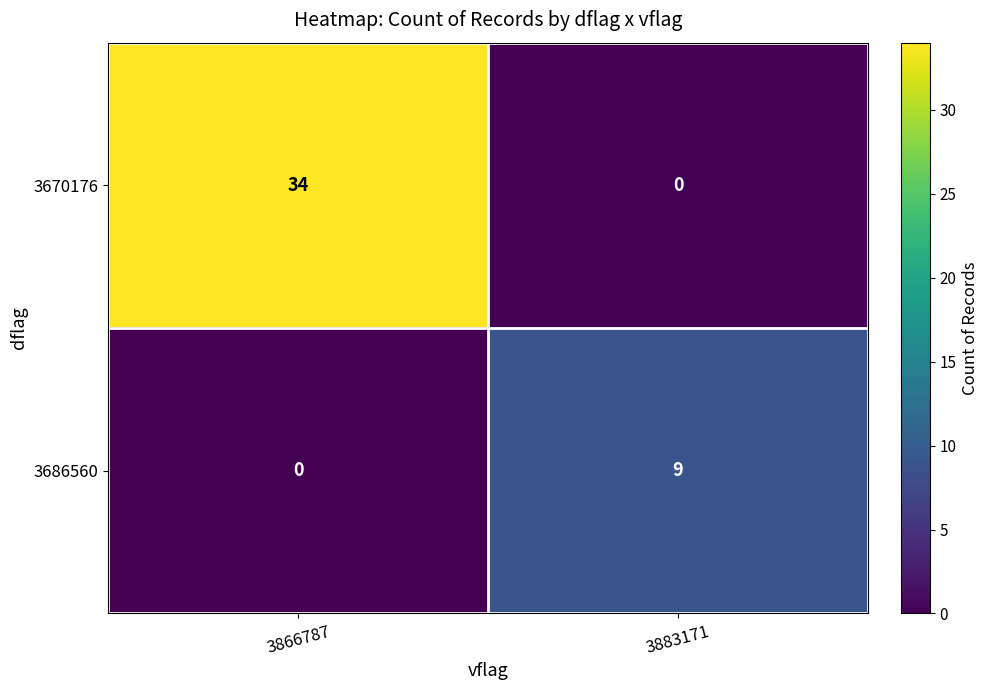

Rank the series by their average value, from highest to lowest.

3670176, 3686560